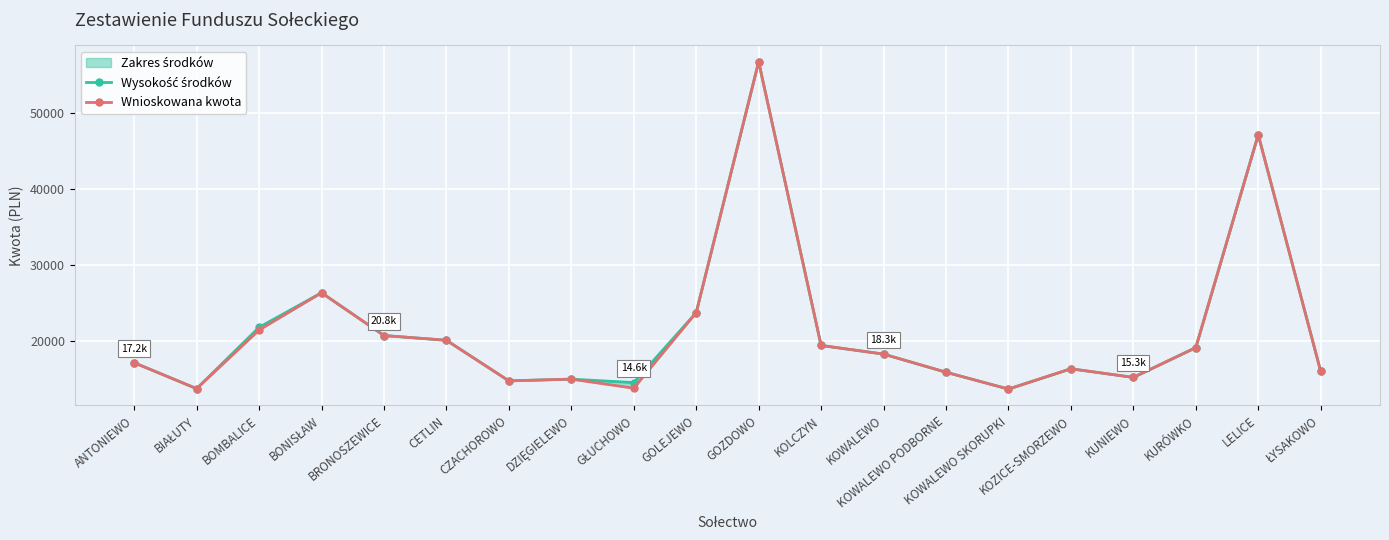

Which category has the highest value in the Wnioskowana kwota series?

GOZDOWO